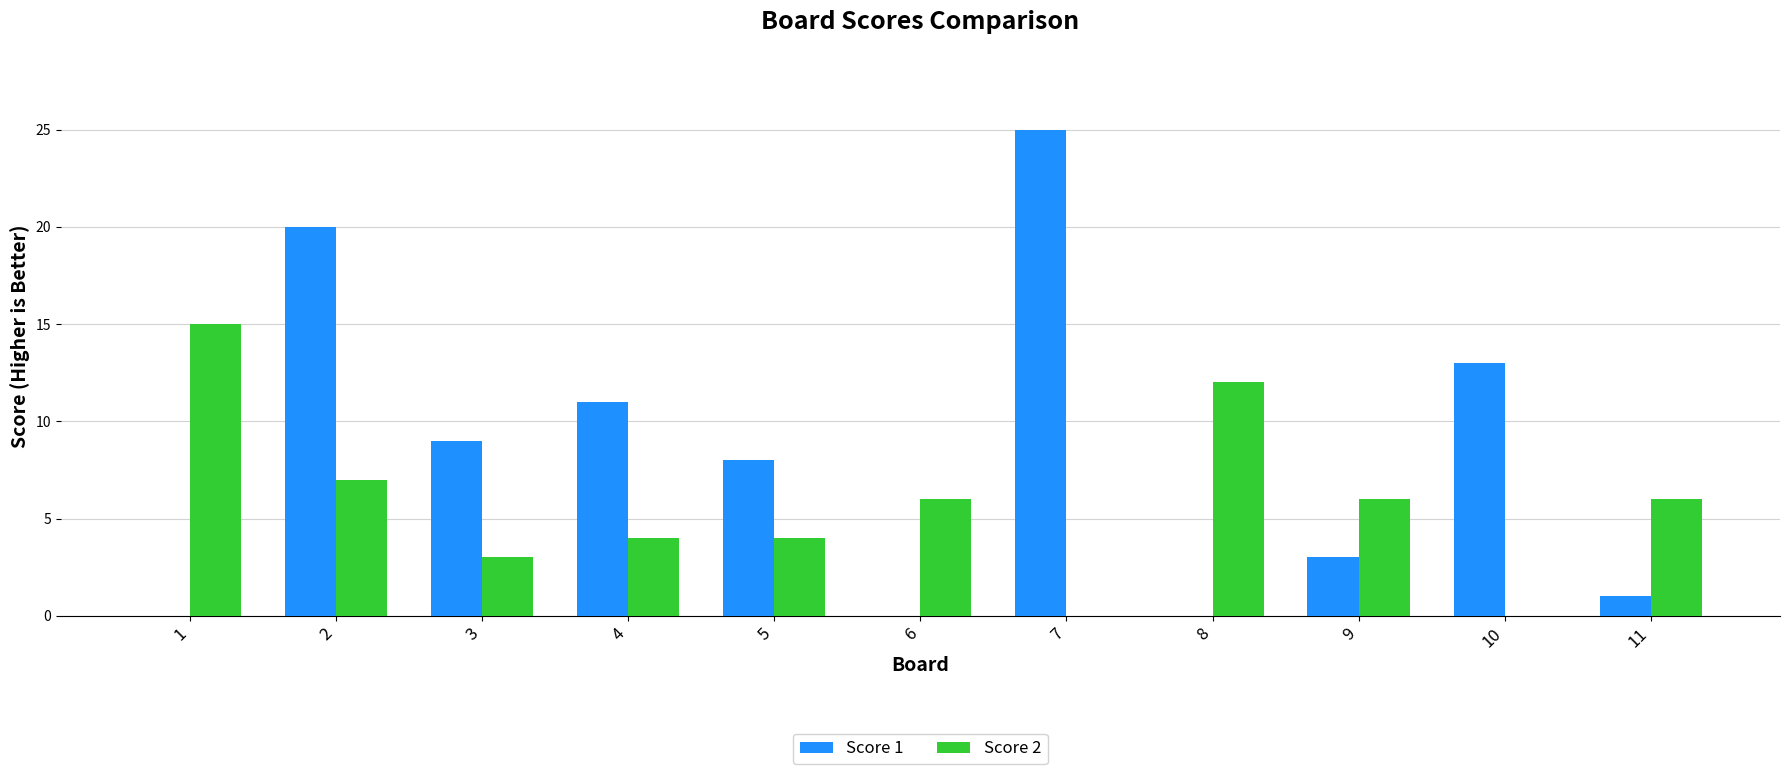

Which series changed the most between 6 and 8?

Score 2